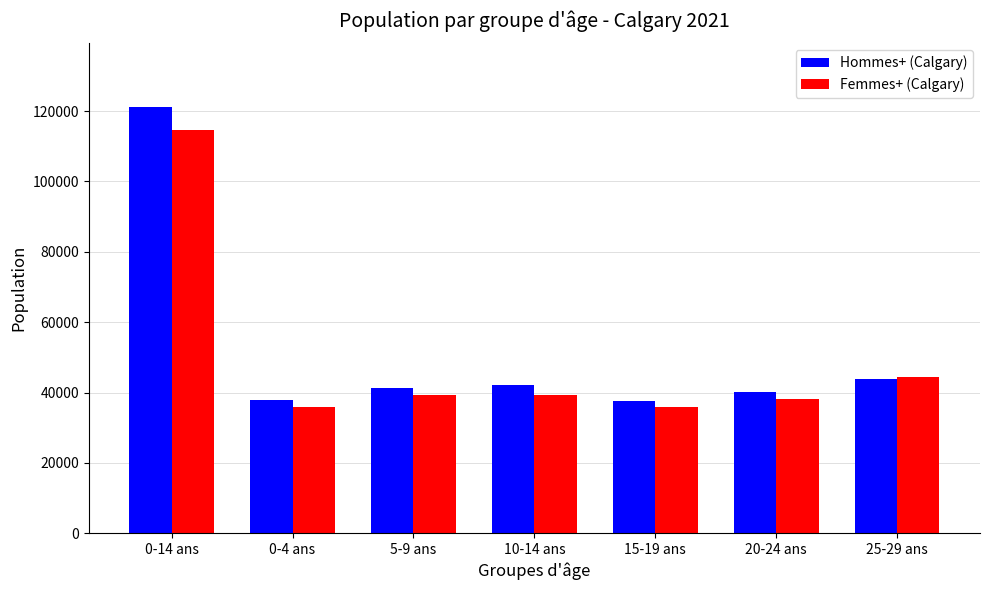

Rank the series at 10-14 ans from lowest to highest value.

Femmes+ (Calgary), Hommes+ (Calgary)